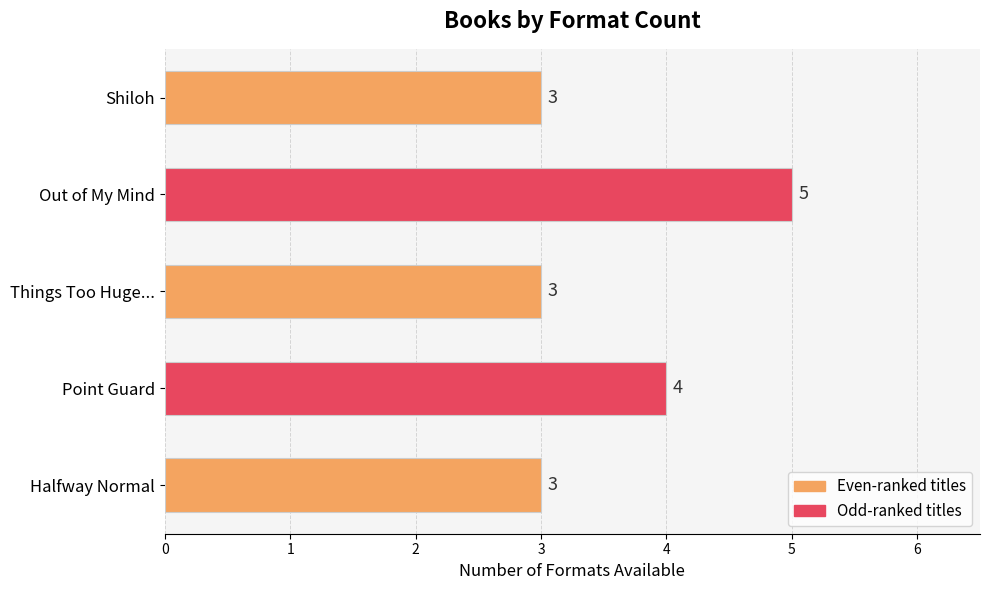

Which has a higher value, Out of My Mind or Shiloh?

Out of My Mind